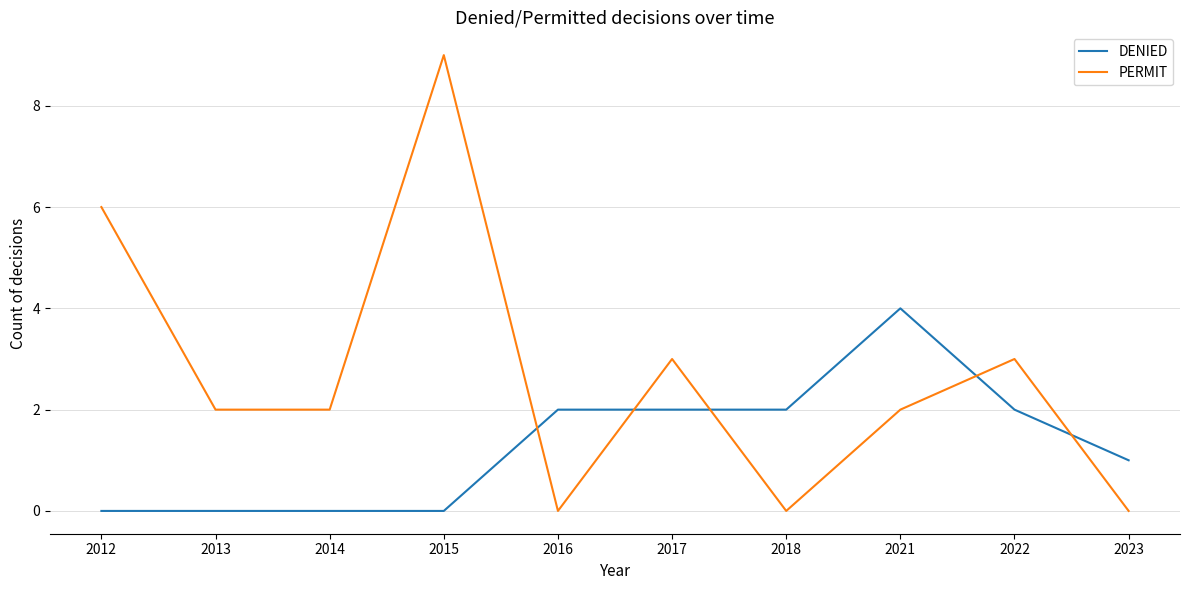

Between which two adjacent categories do DENIED and PERMIT first intersect?

2015 and 2016